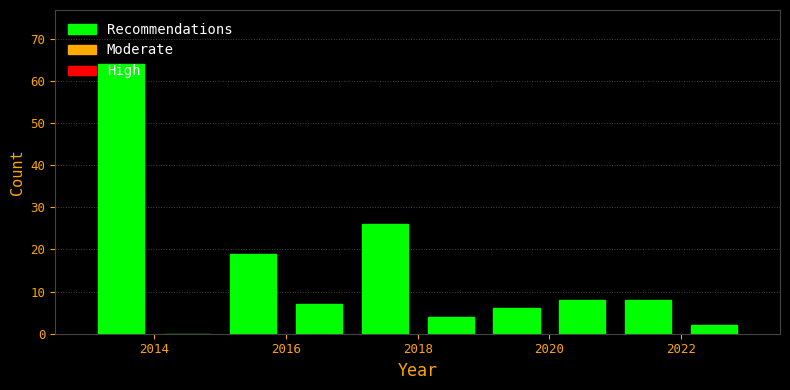

Which range on the x-axis has the tallest bar?

2013 to 2014